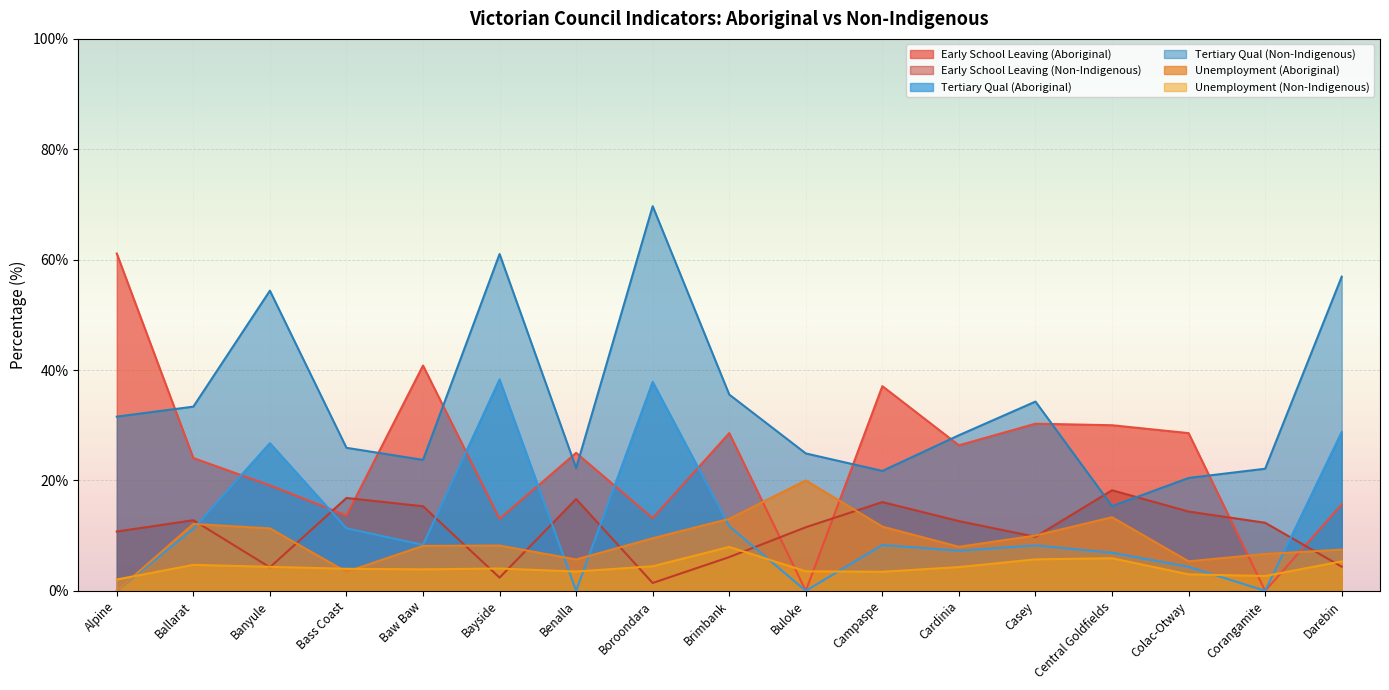

Reading left to right, list all the values displayed in this chart.

Early School Leaving (Aboriginal): Alpine=61.1	Ballarat=24.1	Banyule=19.1	Bass Coast=13.6	Baw Baw=40.8	Bayside=13.0	Benalla=25.0	Boroondara=13.2	Brimbank=28.6	Buloke=0.0	Campaspe=37.1	Cardinia=26.4	Casey=30.3	Central Goldfields=30.0	Colac-Otway=28.6	Corangamite=0.0	Darebin=15.7
Early School Leaving (Non-Indigenous): Alpine=10.7	Ballarat=12.8	Banyule=4.3	Bass Coast=16.8	Baw Baw=15.3	Bayside=2.4	Benalla=16.6	Boroondara=1.4	Brimbank=6.1	Buloke=11.5	Campaspe=16.1	Cardinia=12.6	Casey=9.8	Central Goldfields=18.2	Colac-Otway=14.4	Corangamite=12.3	Darebin=4.4
Tertiary Qual (Aboriginal): Alpine=0.0	Ballarat=11.2	Banyule=26.8	Bass Coast=11.3	Baw Baw=8.3	Bayside=38.3	Benalla=0.0	Boroondara=37.9	Brimbank=11.7	Buloke=0.0	Campaspe=8.3	Cardinia=7.3	Casey=8.2	Central Goldfields=6.9	Colac-Otway=4.3	Corangamite=0.0	Darebin=28.8
Tertiary Qual (Non-Indigenous): Alpine=31.6	Ballarat=33.4	Banyule=54.4	Bass Coast=25.9	Baw Baw=23.7	Bayside=61.0	Benalla=22.2	Boroondara=69.7	Brimbank=35.6	Buloke=24.9	Campaspe=21.7	Cardinia=28.2	Casey=34.3	Central Goldfields=15.3	Colac-Otway=20.4	Corangamite=22.1	Darebin=56.9
Unemployment (Aboriginal): Alpine=0.0	Ballarat=12.1	Banyule=11.3	Bass Coast=3.4	Baw Baw=8.1	Bayside=8.2	Benalla=5.7	Boroondara=9.5	Brimbank=13.0	Buloke=20.0	Campaspe=11.6	Cardinia=8.0	Casey=10.0	Central Goldfields=13.3	Colac-Otway=5.3	Corangamite=6.7	Darebin=7.5
Unemployment (Non-Indigenous): Alpine=2.0	Ballarat=4.7	Banyule=4.3	Bass Coast=4.0	Baw Baw=3.9	Bayside=4.0	Benalla=3.5	Boroondara=4.5	Brimbank=8.0	Buloke=3.5	Campaspe=3.5	Cardinia=4.3	Casey=5.7	Central Goldfields=5.9	Colac-Otway=3.0	Corangamite=2.7	Darebin=5.3